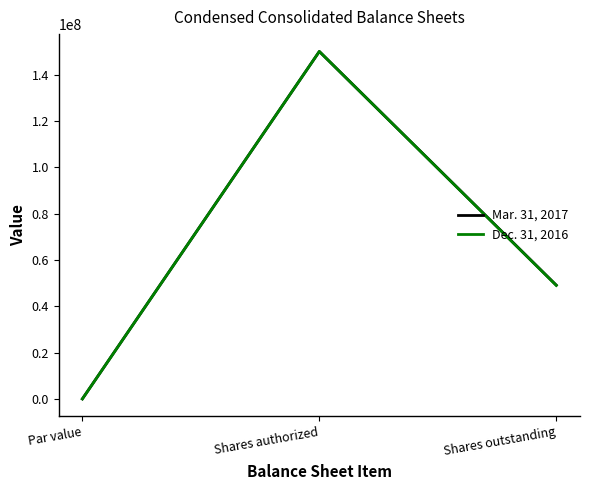

True or false: Mar. 31, 2017 has a value of 49100000 at Shares outstanding.

True